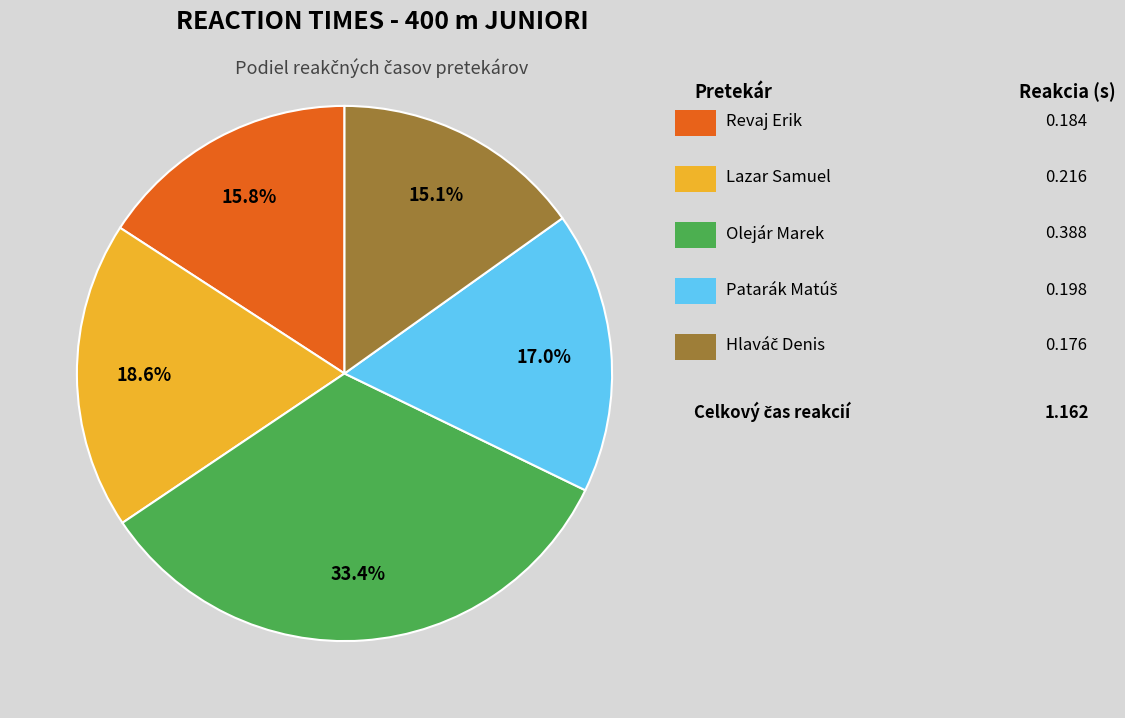

Is there a majority slice in this chart?

No